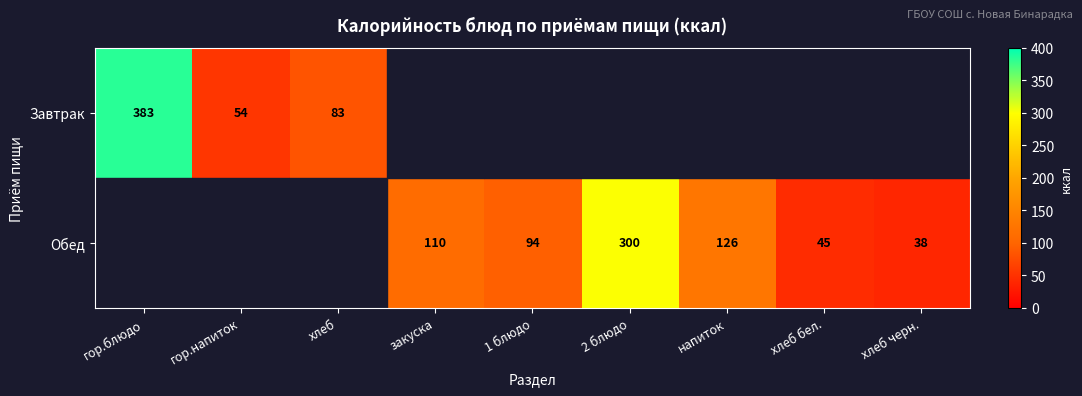

What is the difference between the Обед values at 2 блюдо and закуска?

190